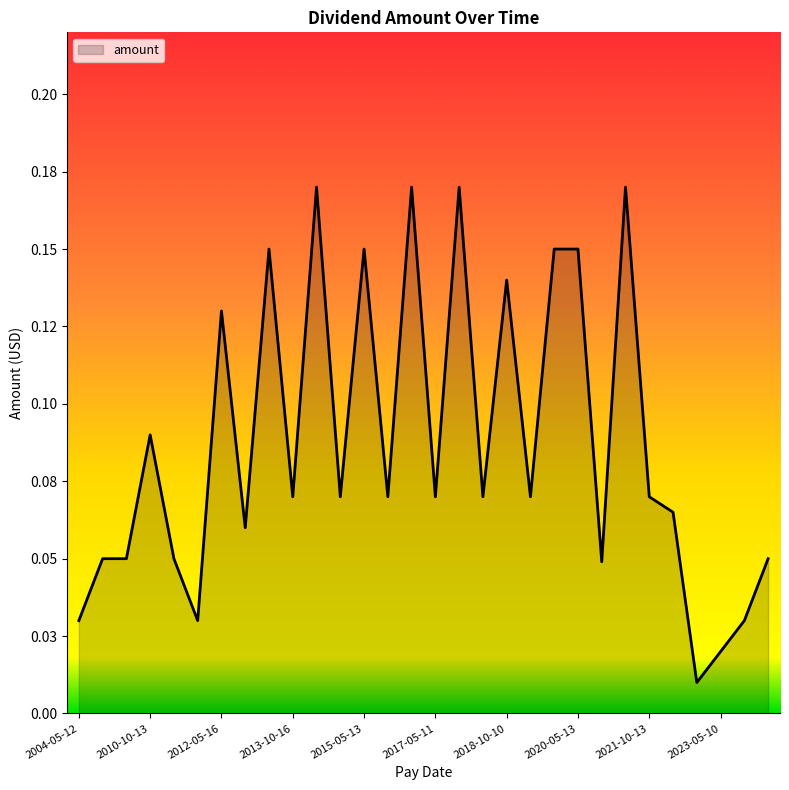

What is the greatest value displayed?

0.2